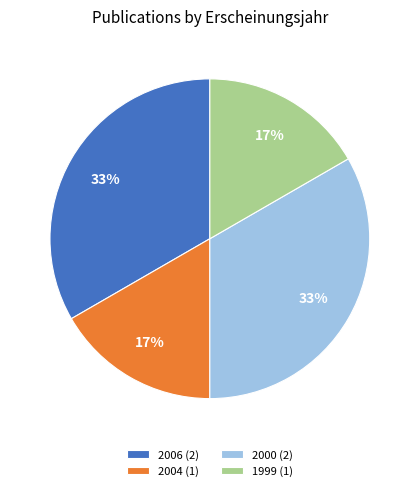

To the nearest percent, what is the combined percentage of 2006 (2) and 2004 (1)?

50%